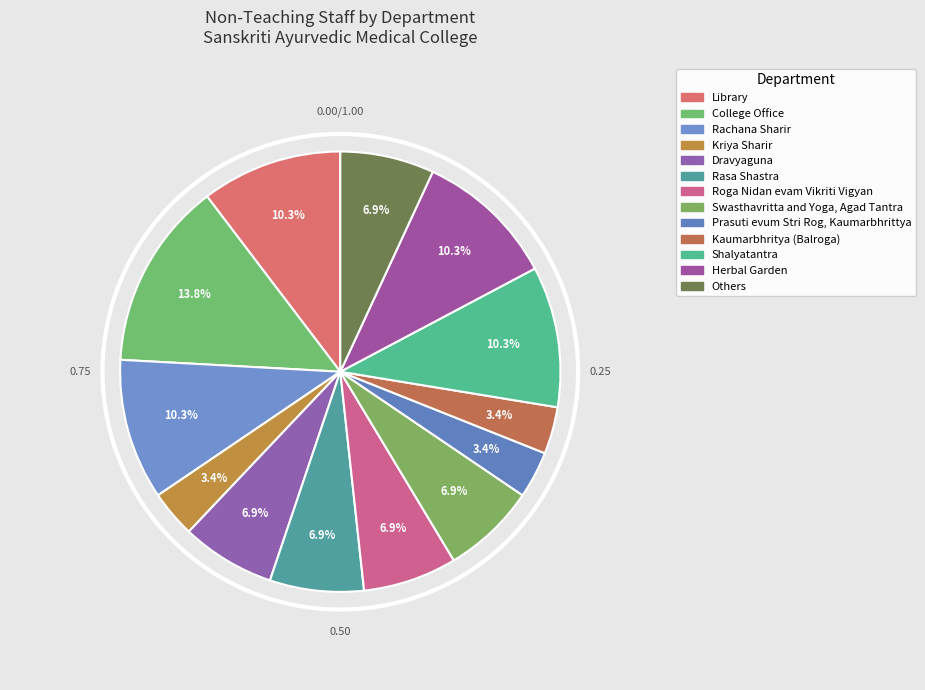

How many segments does this pie chart have?

13